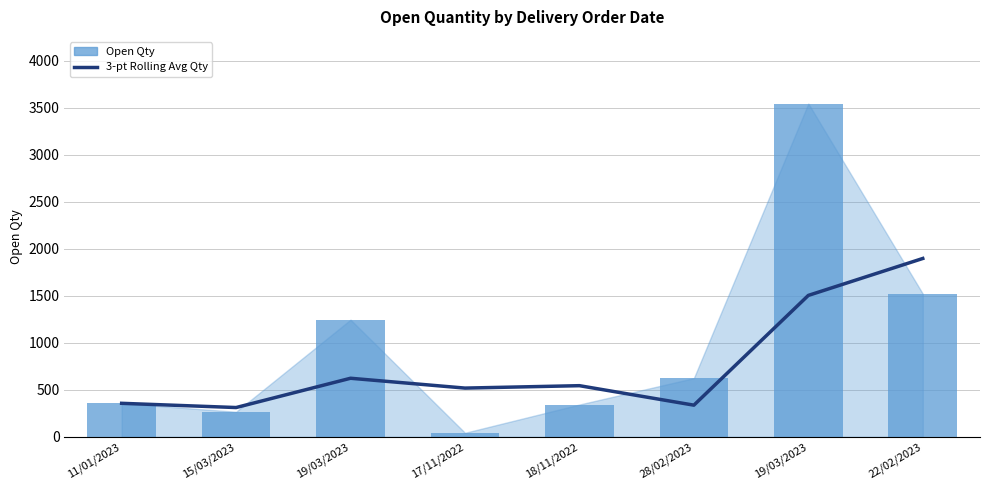

Is it true that Open Qty equals 5395.9 at 19/03/2023?

False